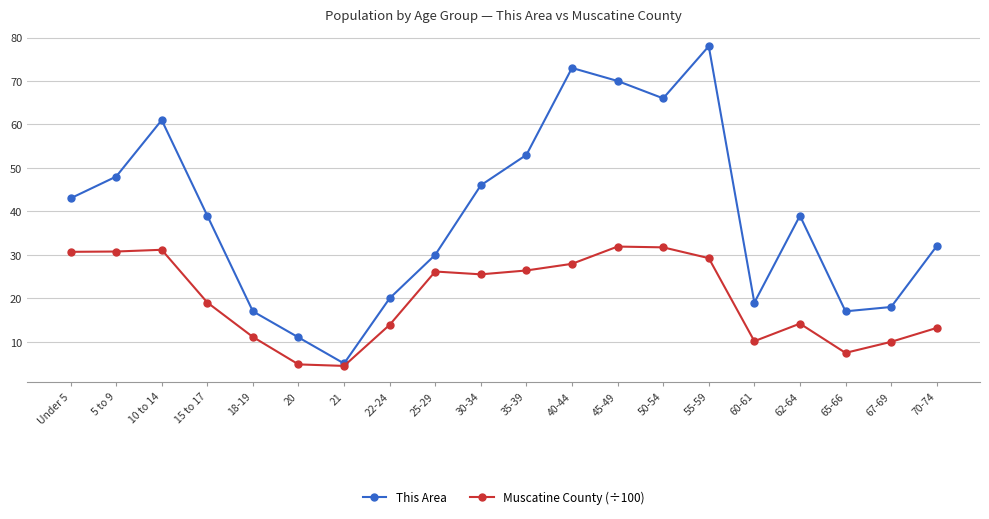

Count the number of data series in this chart.

2